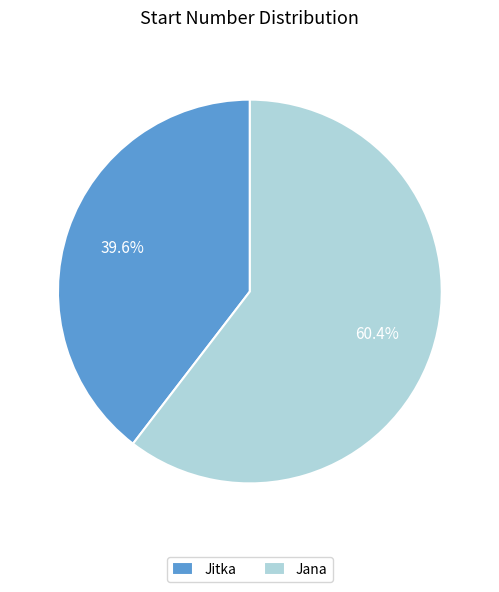

Rank the categories by value from highest to lowest.

Jana, Jitka